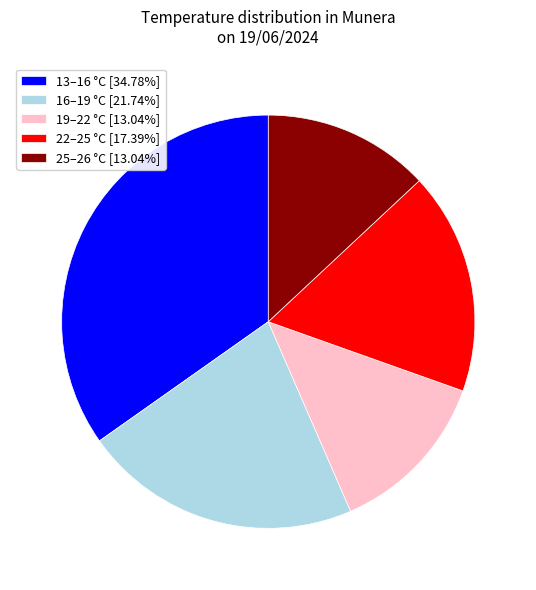

What is the ratio of the value at 19–22 °C [13.04%] to the value at 22–25 °C [17.39%]?

0.8